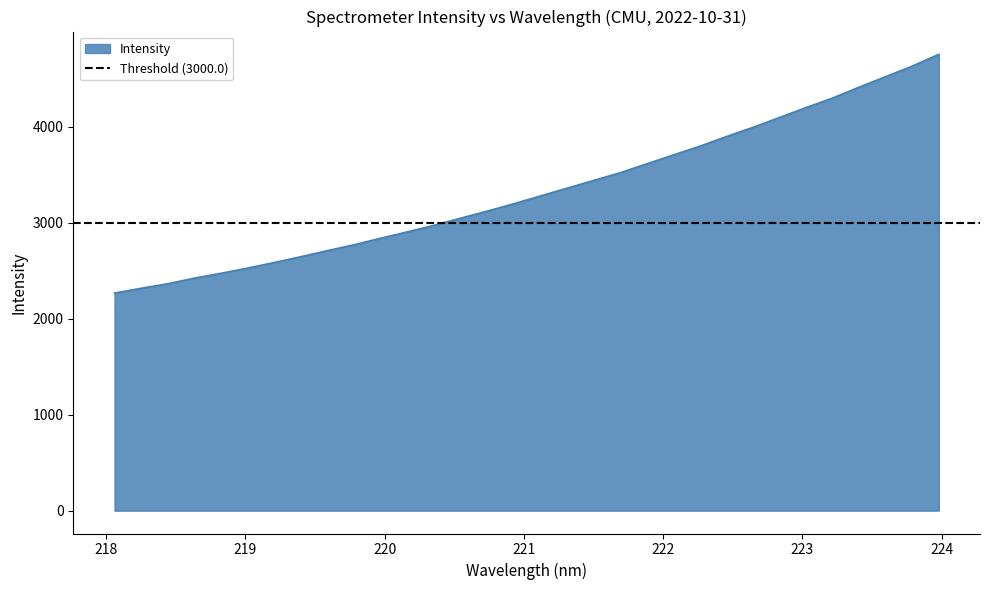

Which label corresponds to the smallest value in the chart?

218.0596